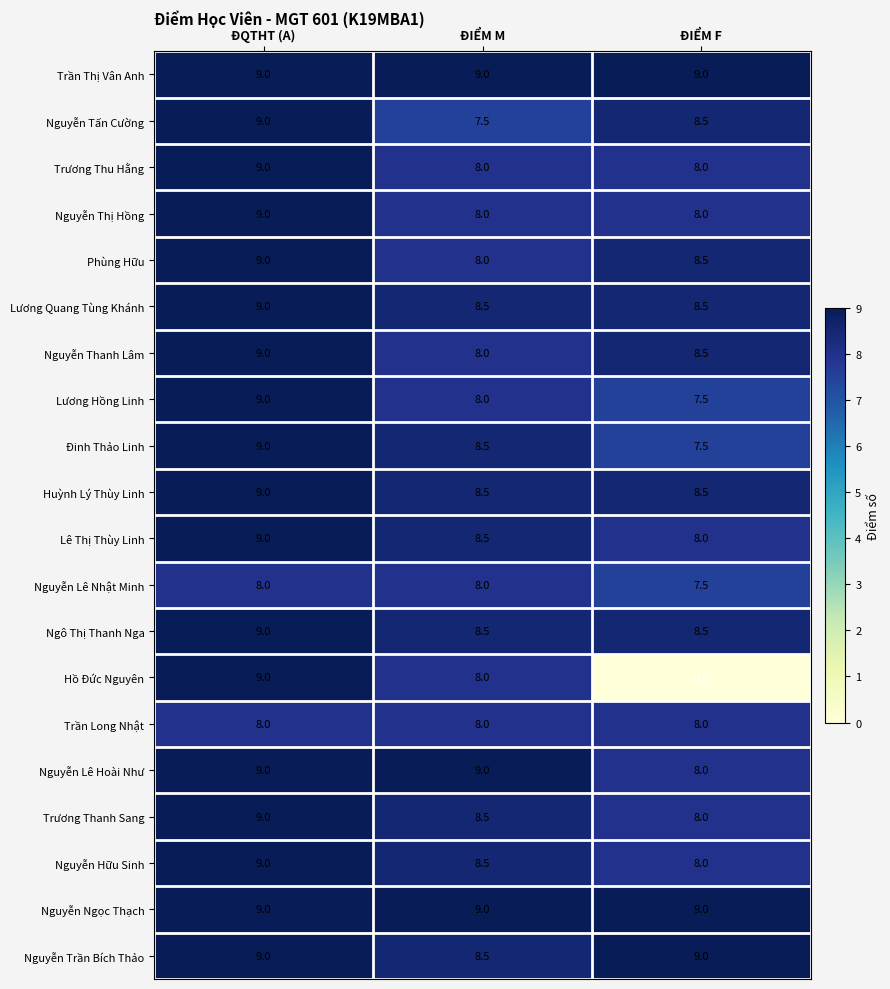

Rank the categories by Nguyễn Thanh Lâm value from highest to lowest.

ĐQTHT (A), ĐIỂM F, ĐIỂM M